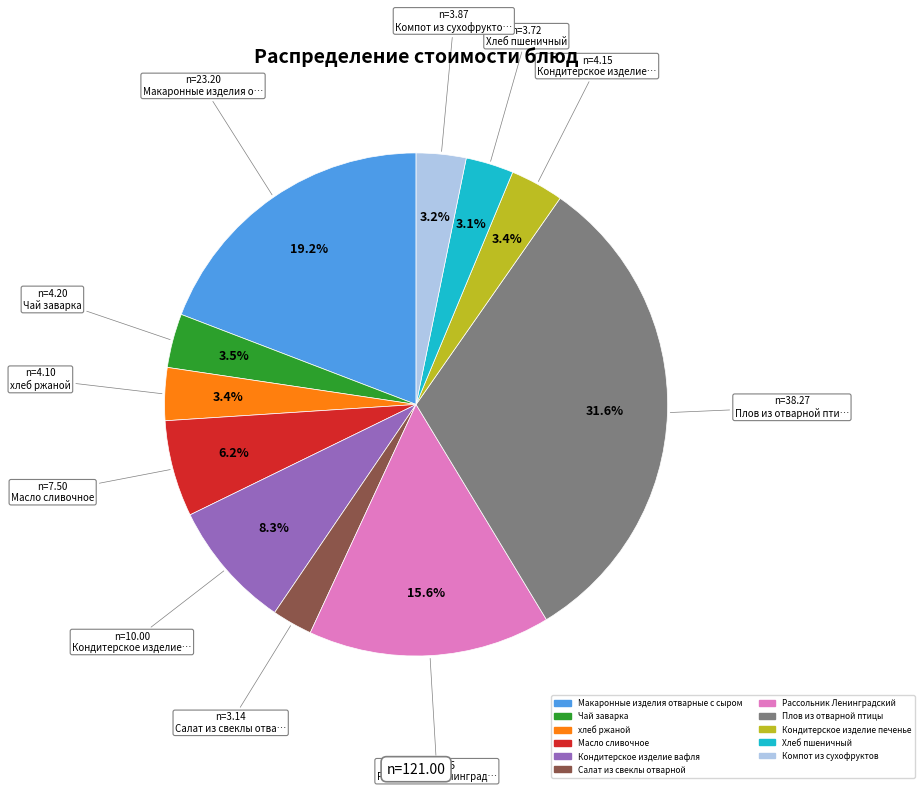

Is there a majority slice in this chart?

No